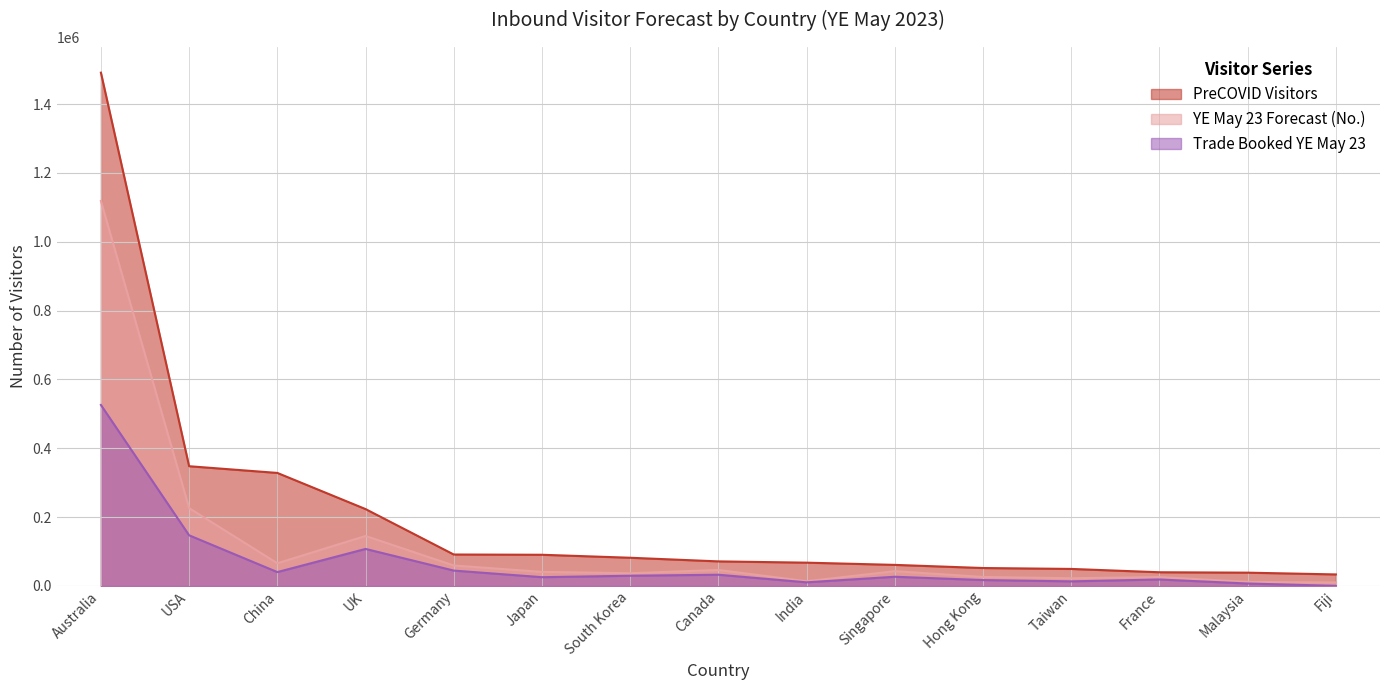

List the series in order of their overall mean, highest first.

PreCOVID Visitors, YE May 23 Forecast (No.), Trade Booked YE May 23